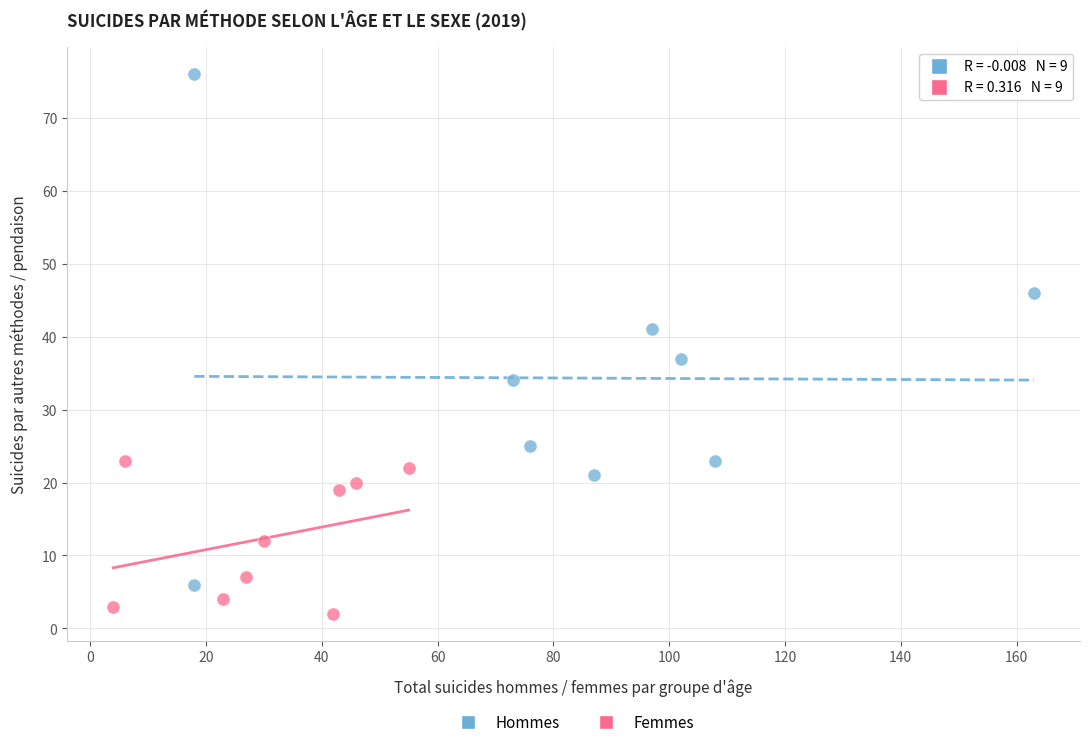

Which series contains the highest Y value?

Hommes